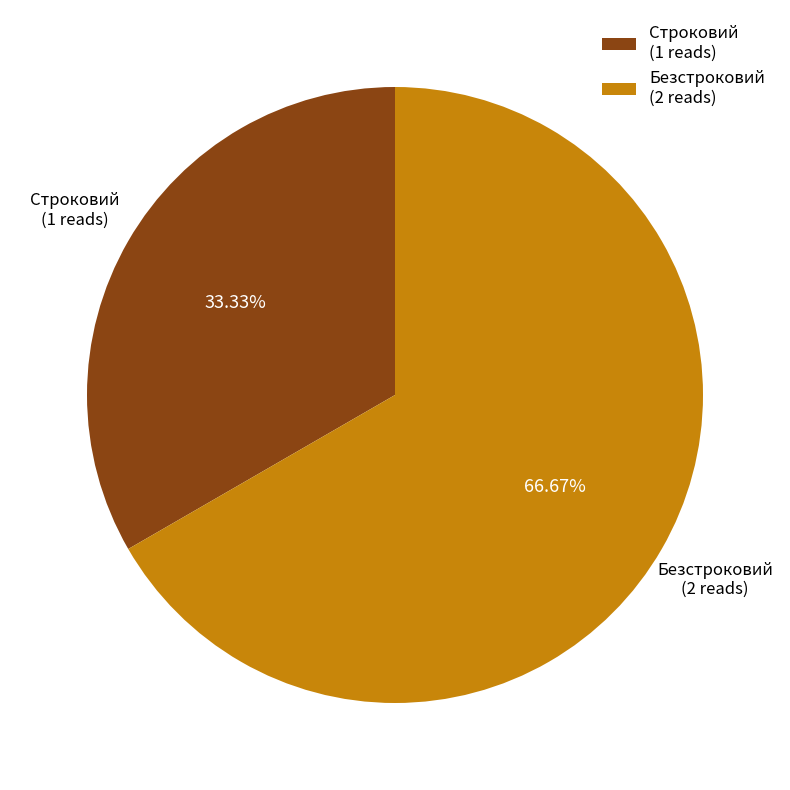

To the nearest percent, what percentage of the pie is Строковий?

33%